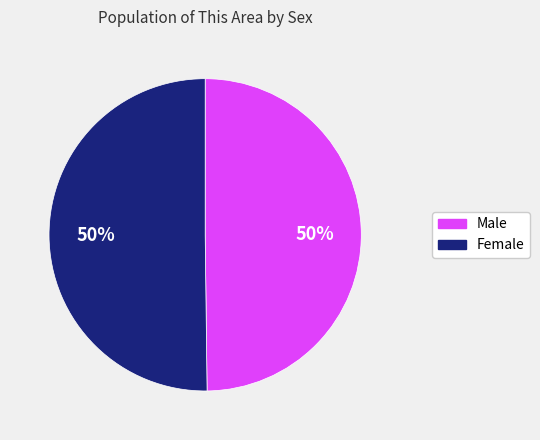

To the nearest percent, what percentage of the pie is Female?

50%